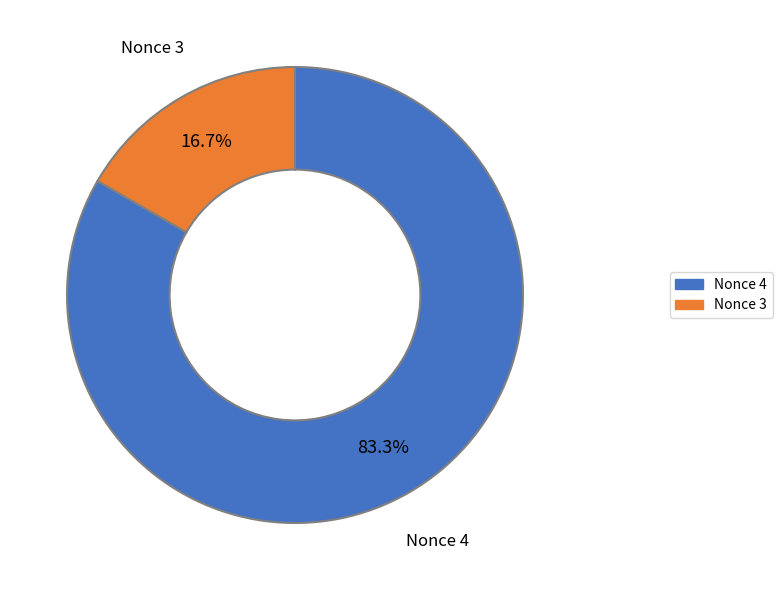

Combined, what portion of the pie is Nonce 4 and Nonce 3?

100.0%